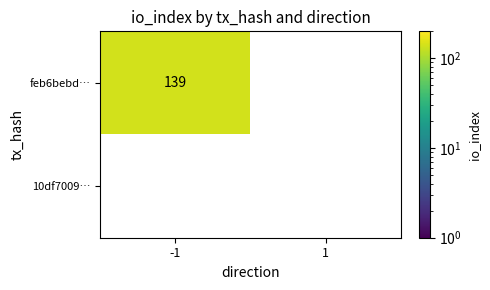

How many distinct data groups are displayed?

2